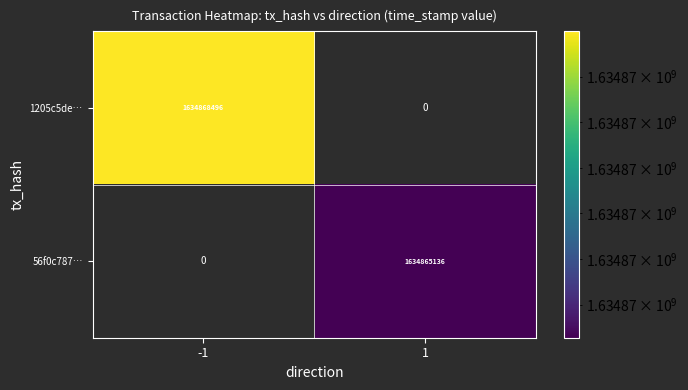

The value of 56f0c787… at 1 is 469441249. True or false?

False